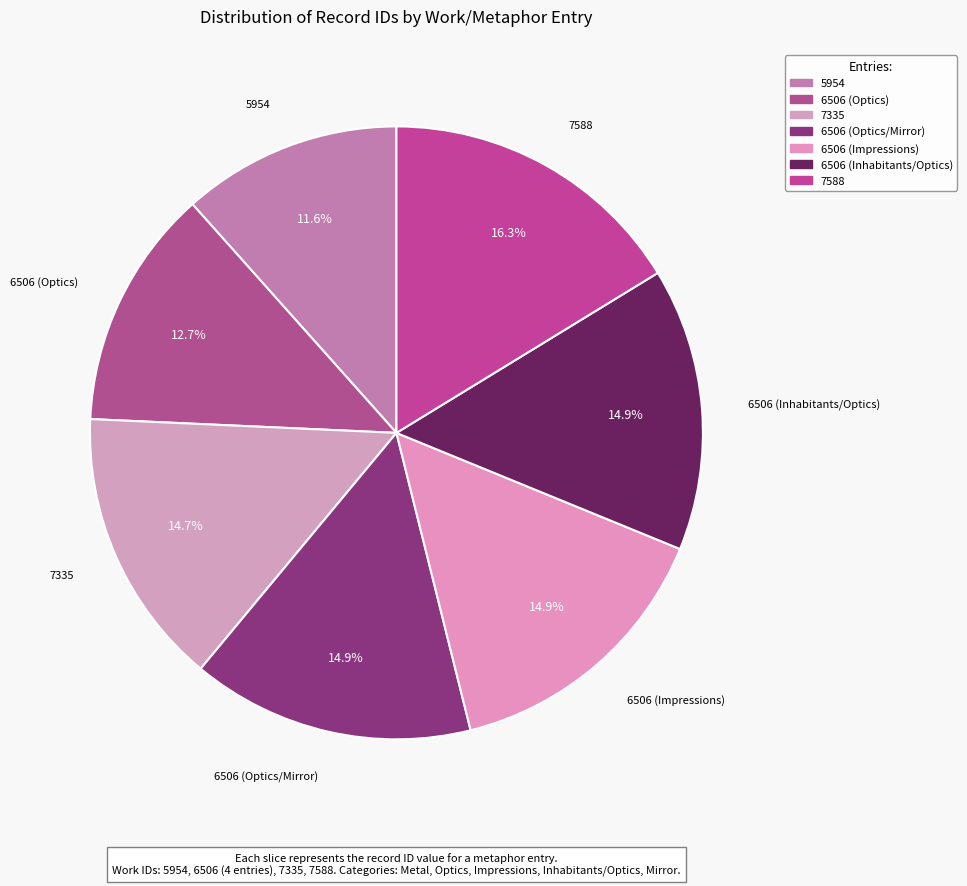

Do 7335 and 6506 (Optics) together represent more than half of the pie?

No